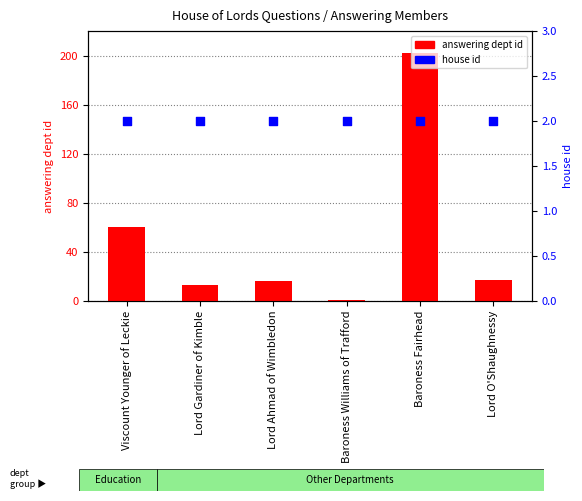

Which series has the widest spread of Y values?

answering dept id